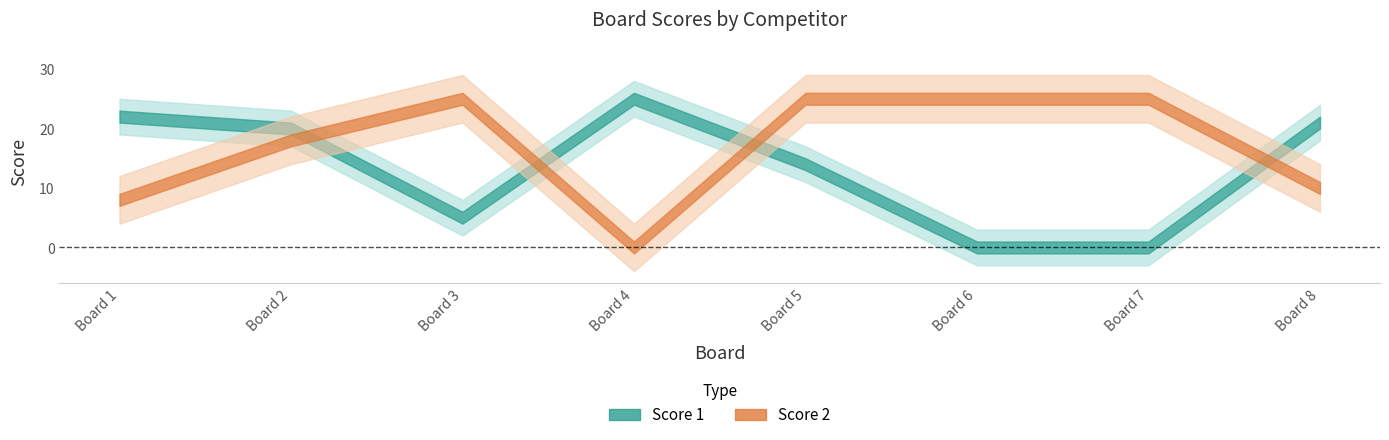

The Score 1 series shows -16 at 7. True or false?

False